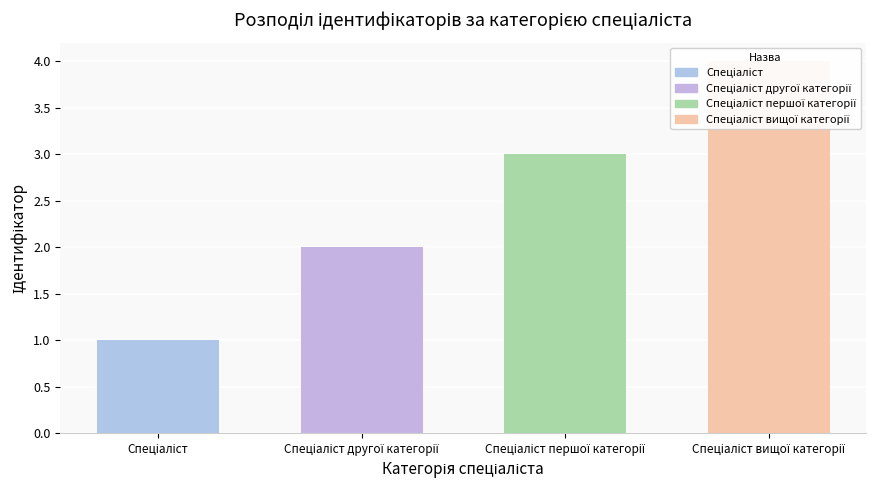

Rank the categories by value from highest to lowest.

Спеціаліст вищої категорії, Спеціаліст першої категорії, Спеціаліст другої категорії, Спеціаліст